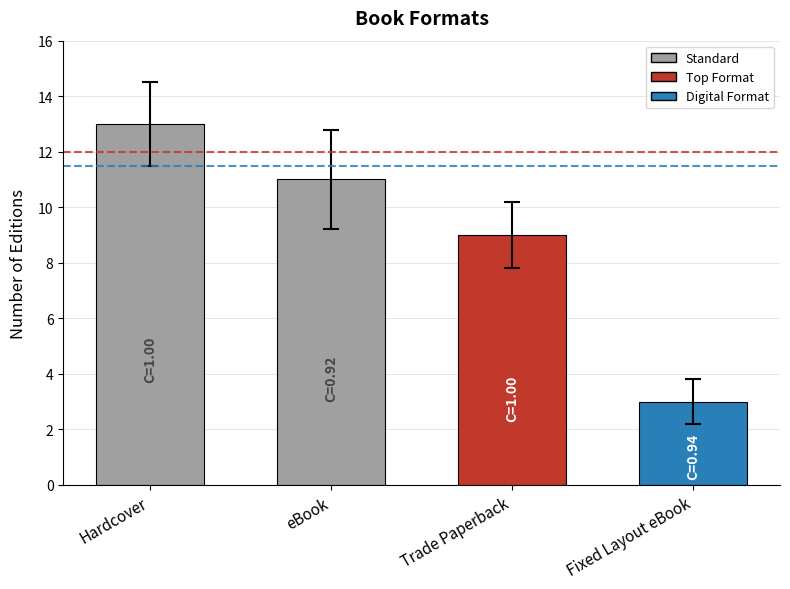

Which category has the lowest value across all series?

Fixed Layout eBook